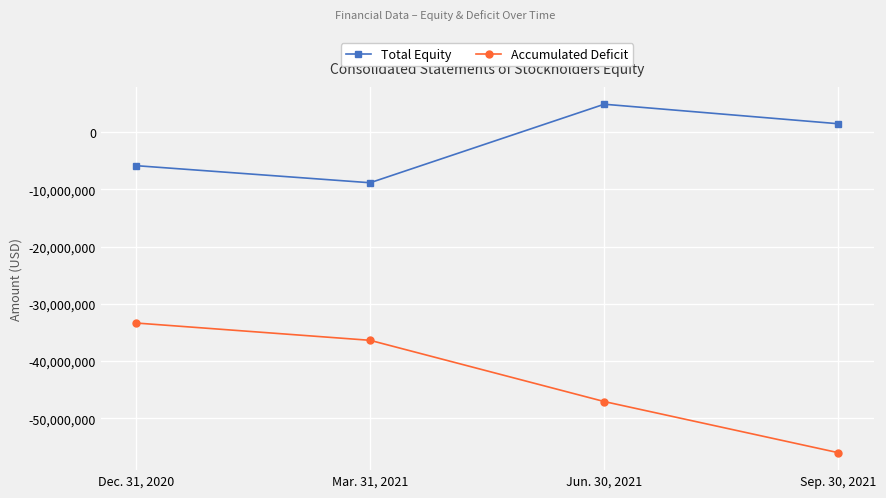

At Mar. 31, 2021, list the series in order from largest to smallest.

Total Equity, Accumulated Deficit